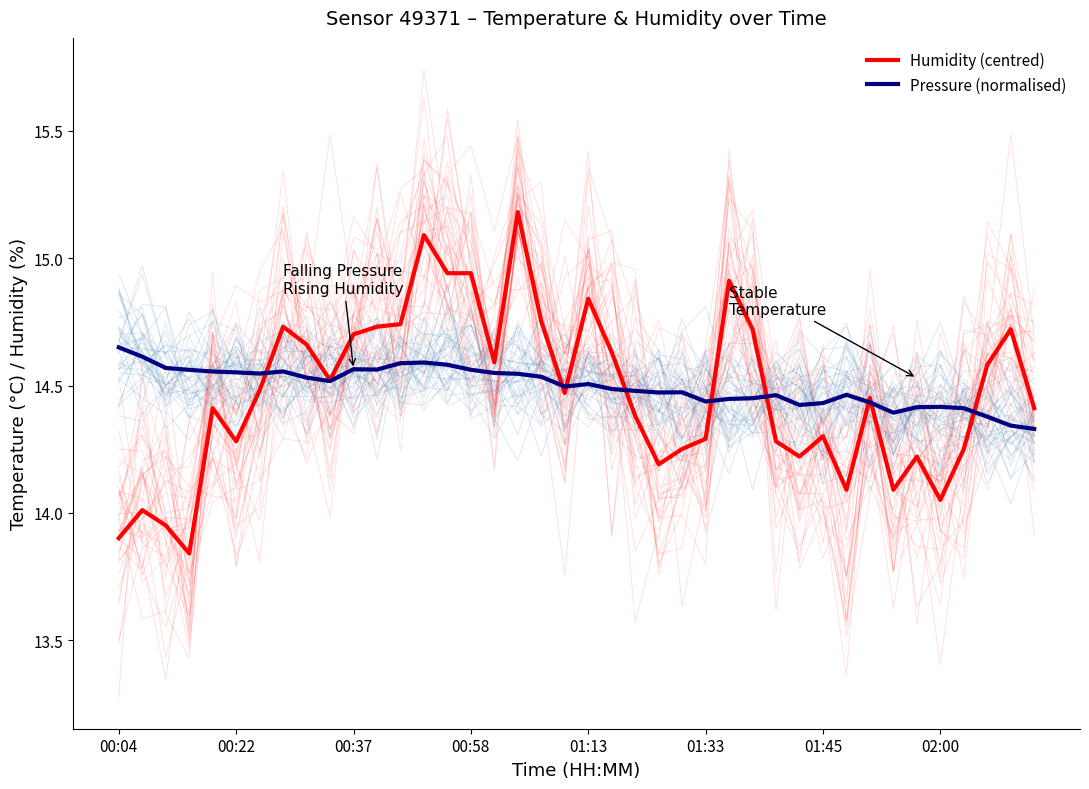

Rank the series by their average value, from lowest to highest.

Humidity (centred), Pressure (normalised)